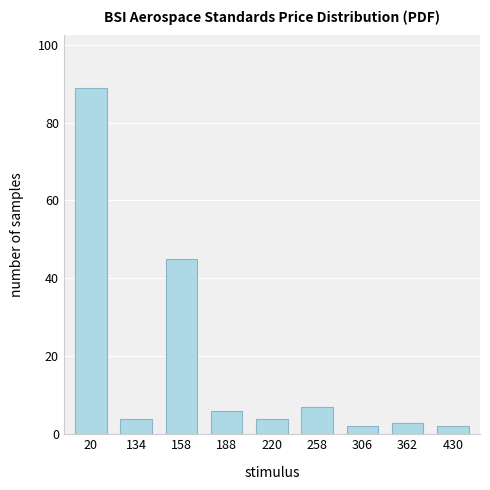

What is the sum of all values?

162